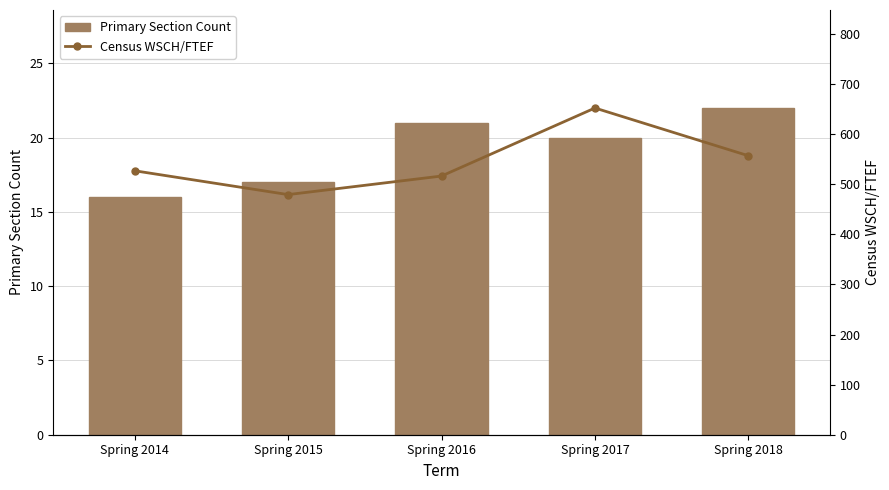

At which label does Census WSCH/FTEF reach its peak?

Spring 2017